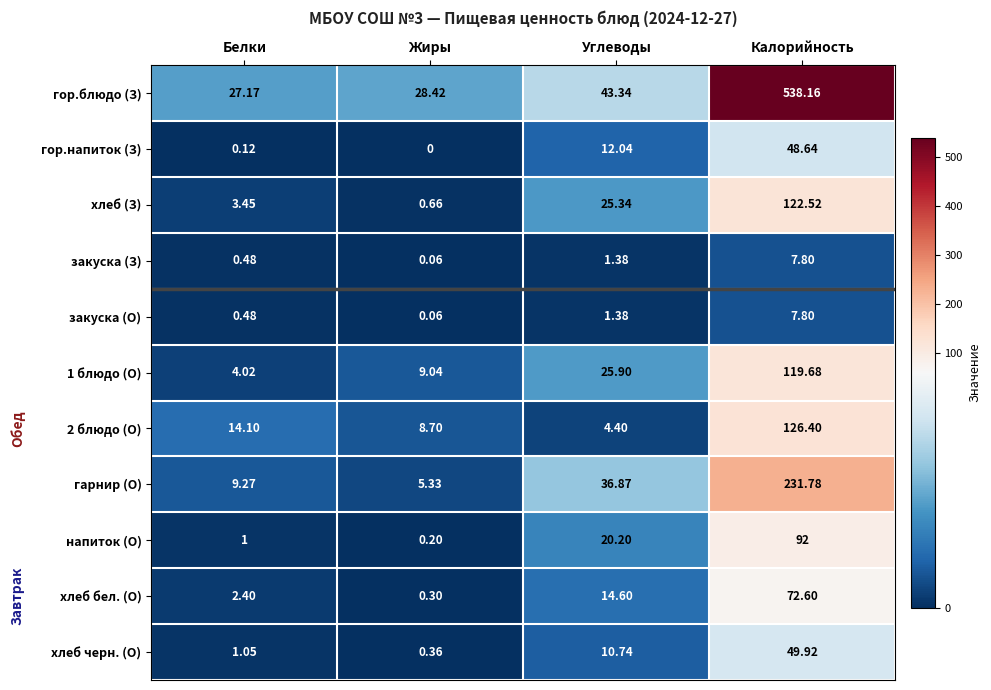

At which category is the sum across all series the highest?

Калорийность